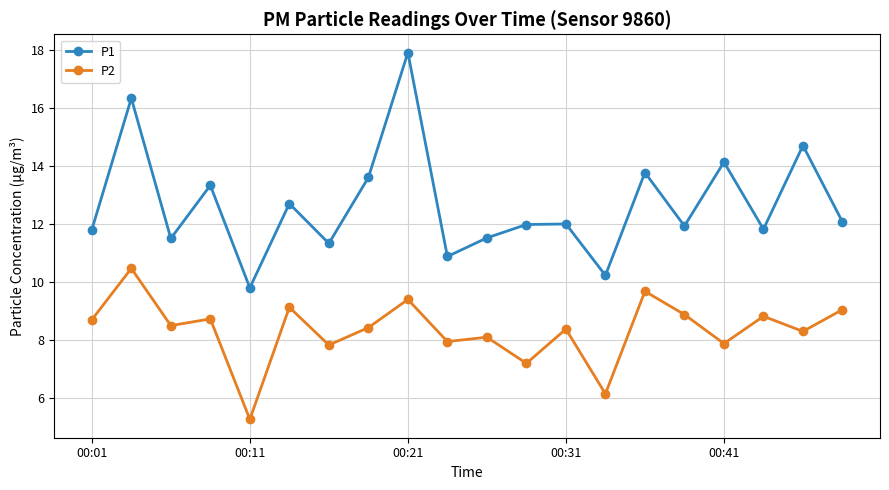

Is this an area chart (filled region under the line)?

No